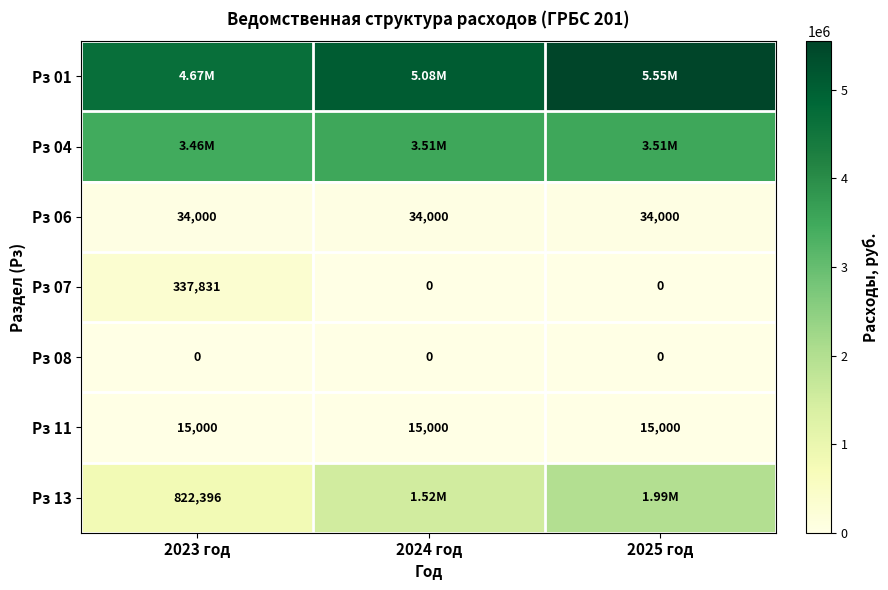

Is the value of Рз 08 at 2024 год greater than the value of Рз 11 at 2024 год?

No